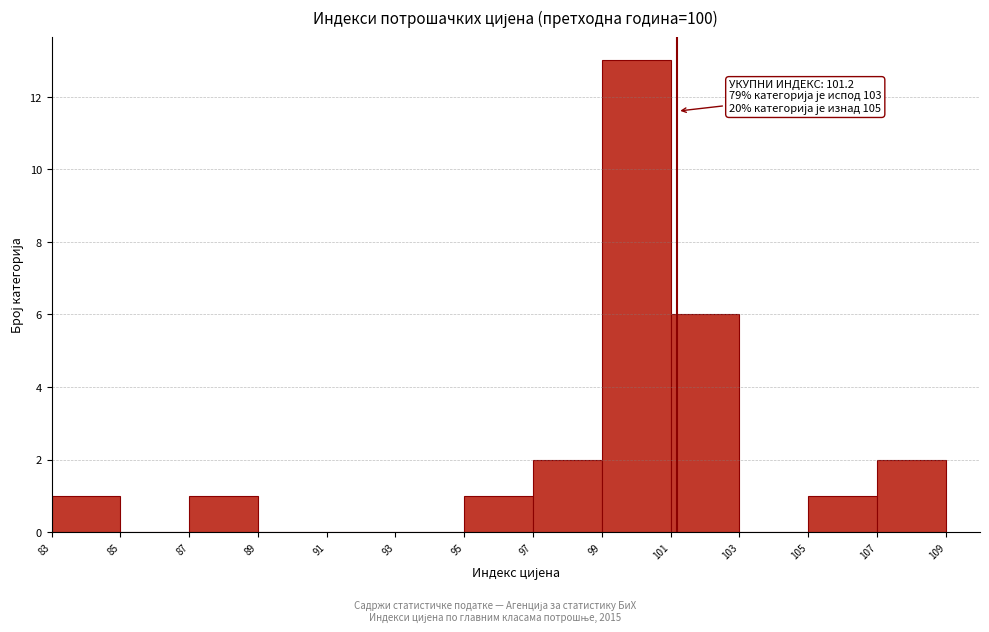

Which range on the x-axis has the tallest bar?

99 to 101